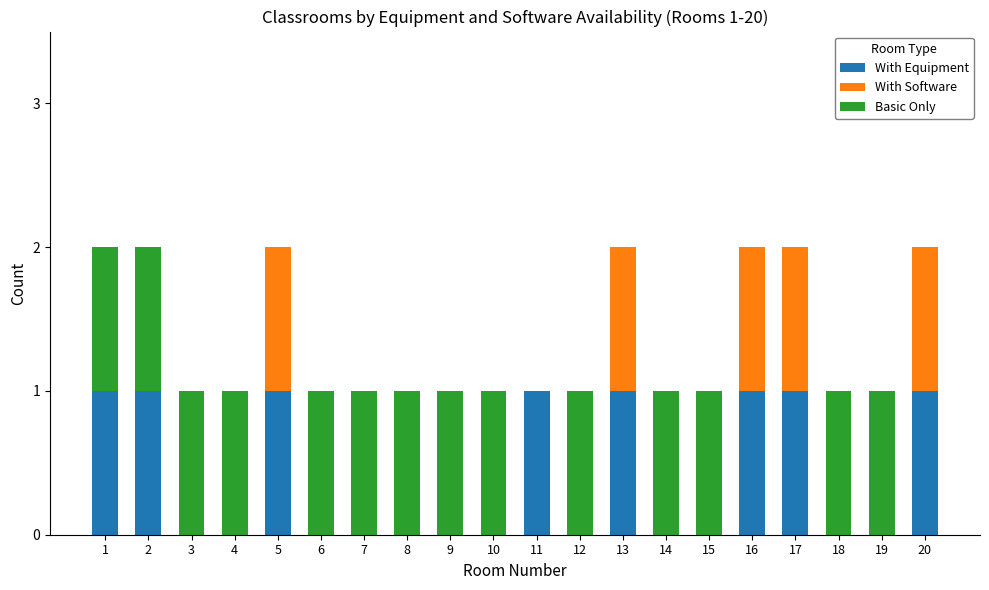

The With Equipment series shows 1 at 2. True or false?

True